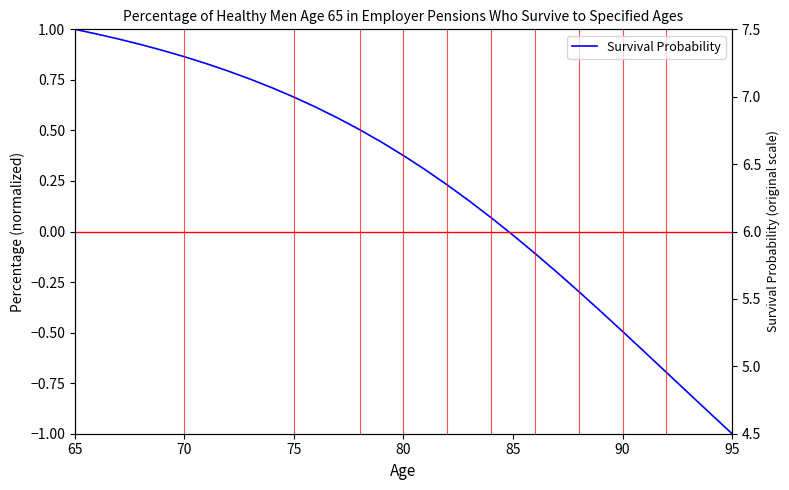

Where is the data nearest to the value 0?

85